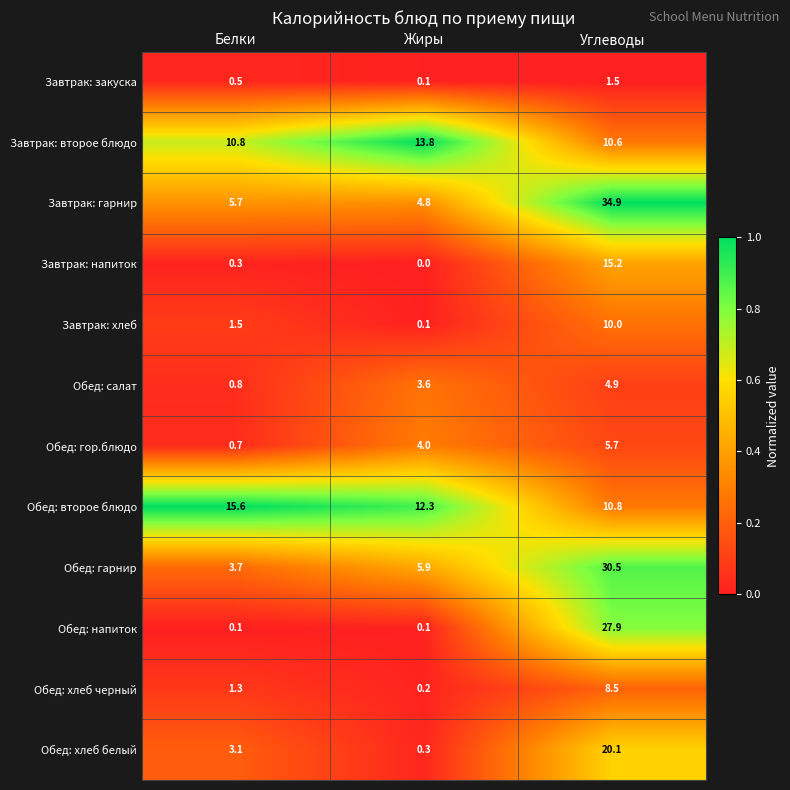

At Белки, list the series in order from smallest to largest.

Обед: напиток, Завтрак: напиток, Завтрак: закуска, Обед: гор.блюдо, Обед: салат, Обед: хлеб черный, Завтрак: хлеб, Обед: хлеб белый, Обед: гарнир, Завтрак: гарнир, Завтрак: второе блюдо, Обед: второе блюдо